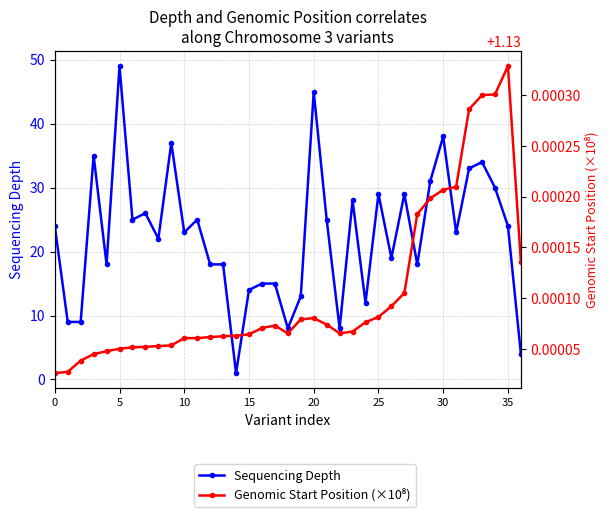

What is the highest value of the Sequencing Depth series?

49.0